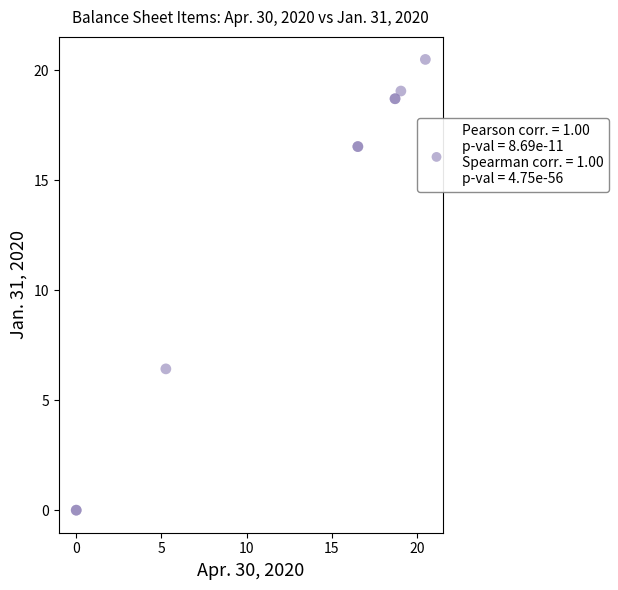

What Y value in the scatter plot is closest to 10?

6.4